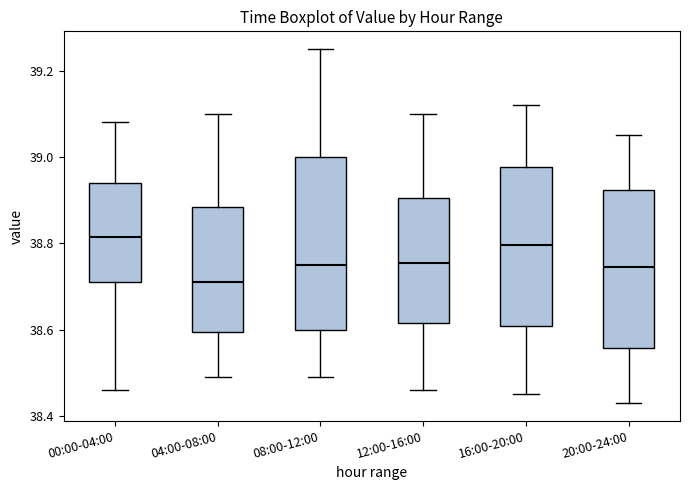

Which box's median line is the lowest?

04:00-08:00